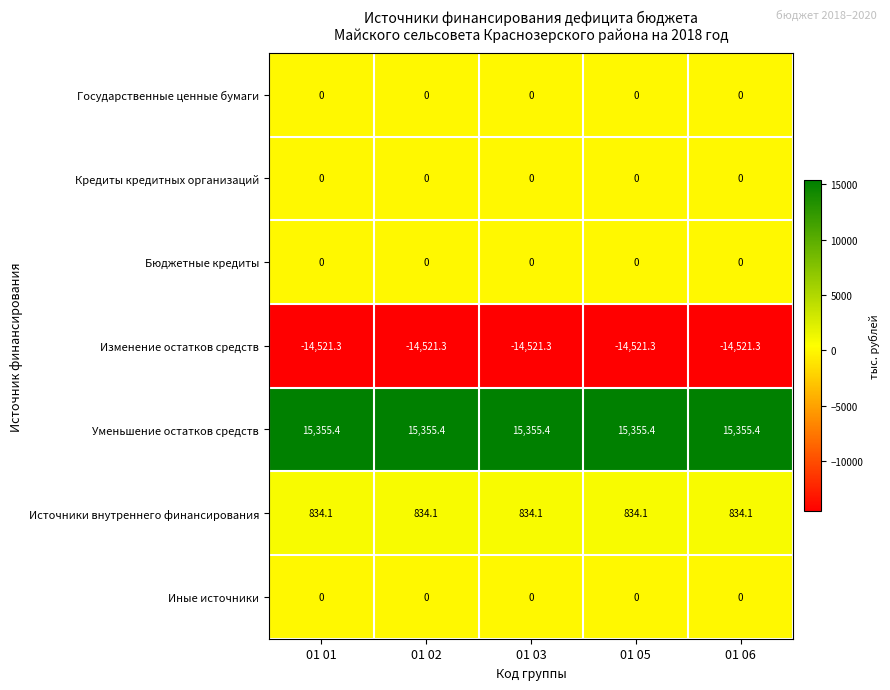

What is the spread (max minus min) of values at 01 01?

29876.7